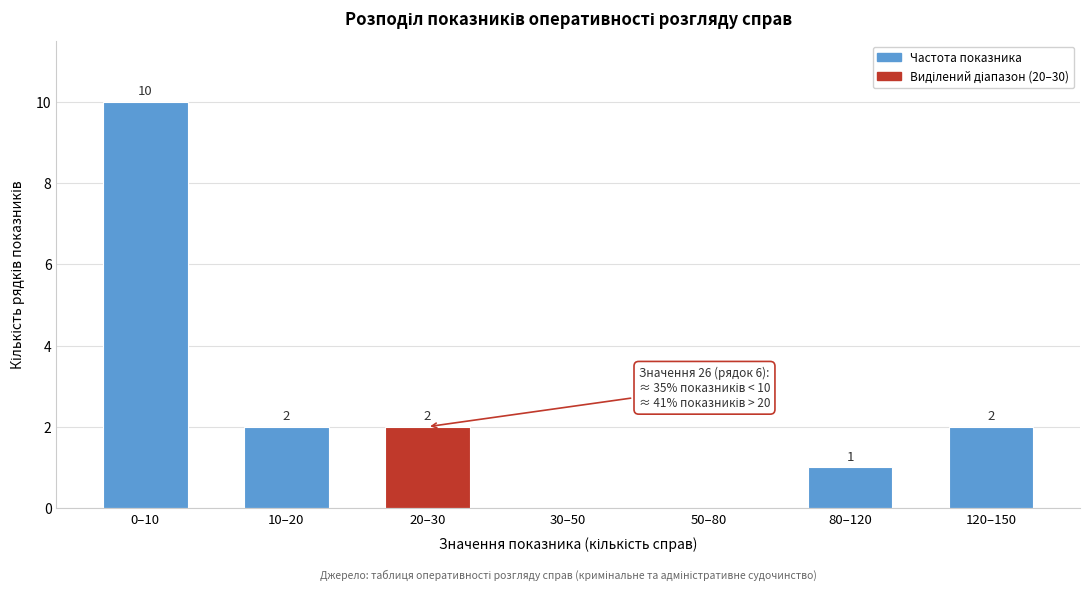

Reading left to right, extract all data points from this chart.

0–10=10	10–20=2	20–30=2	30–50=0	50–80=0	80–120=1	120–150=2